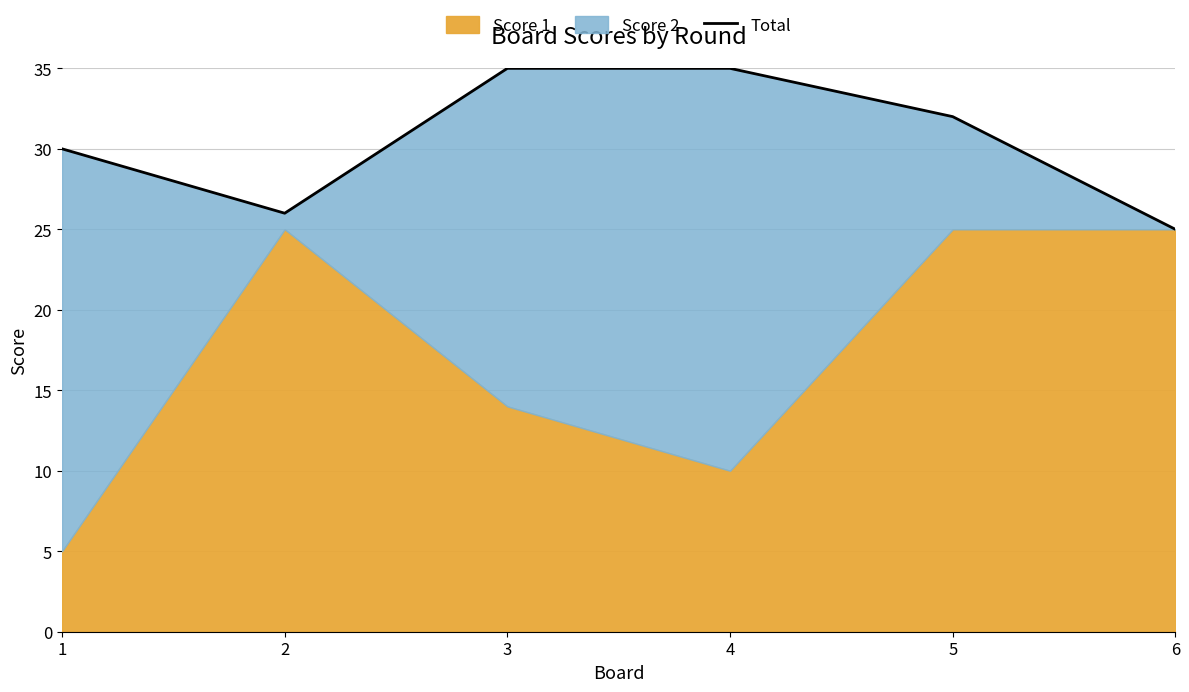

At which category does the chart reach its minimum across all series?

6